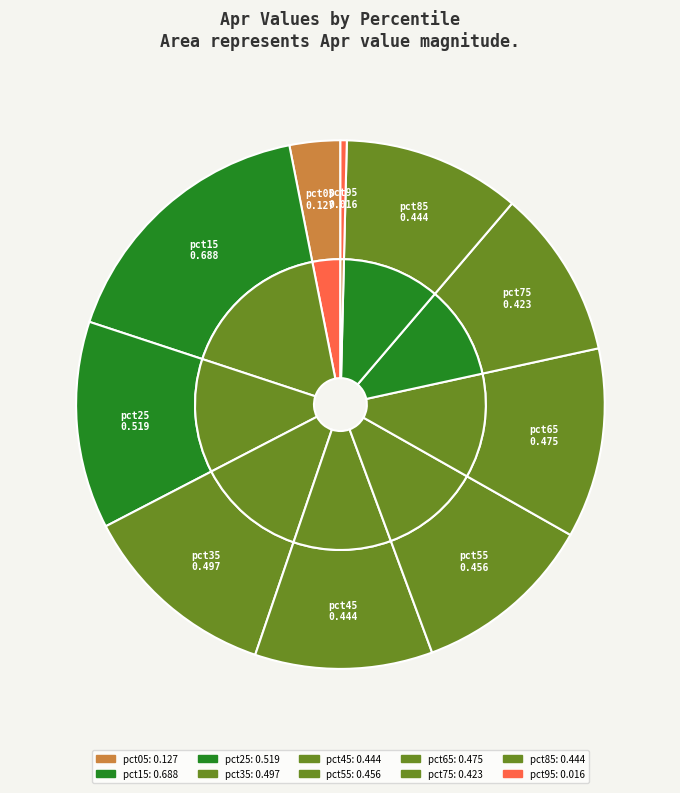

Is it true that pct15 is 17% of the pie?

True